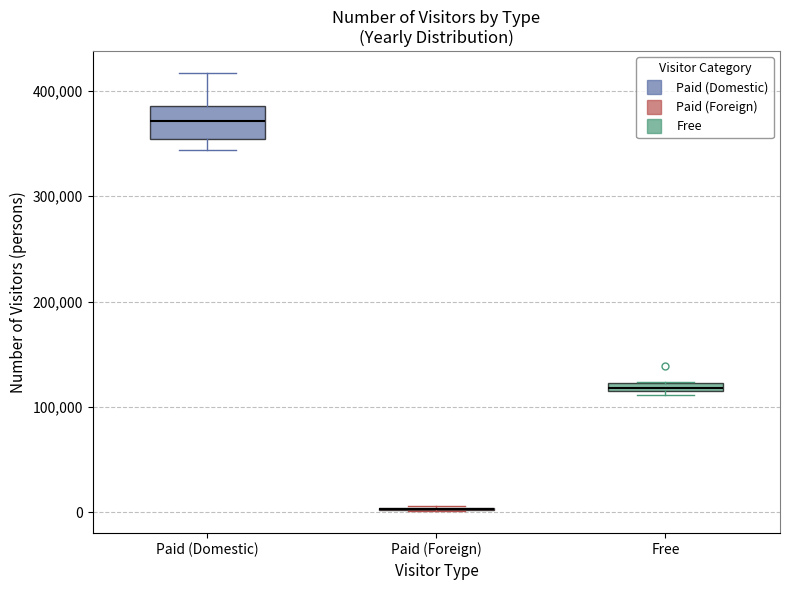

Where is the upper edge of the box for Free on the y-axis? The values are not printed on the chart, so give them approximately, as read against the axis.

120000